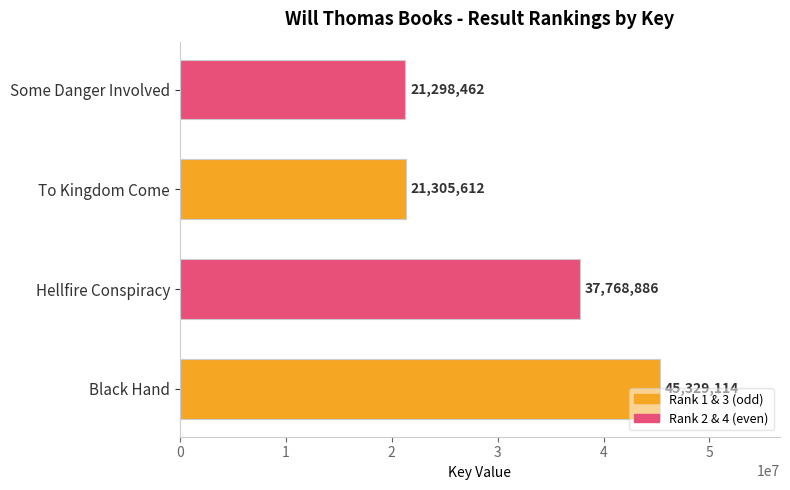

What is the smallest value displayed?

21298462